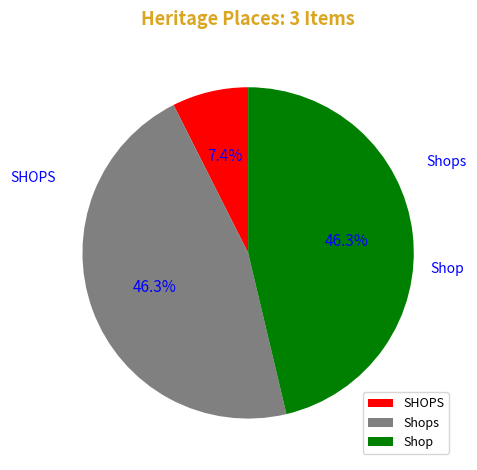

What is the largest slice in the pie chart?

Shop